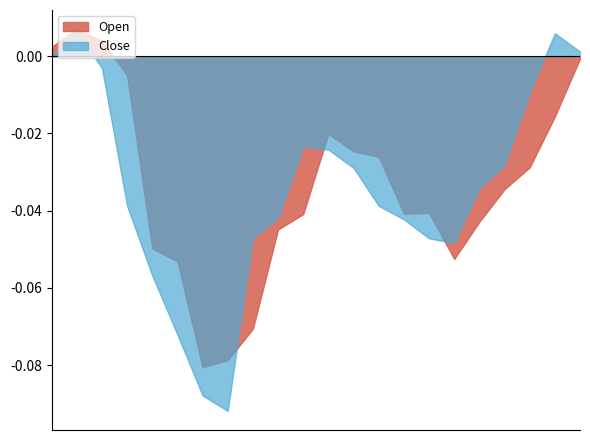

How many lines are shown in the chart?

2